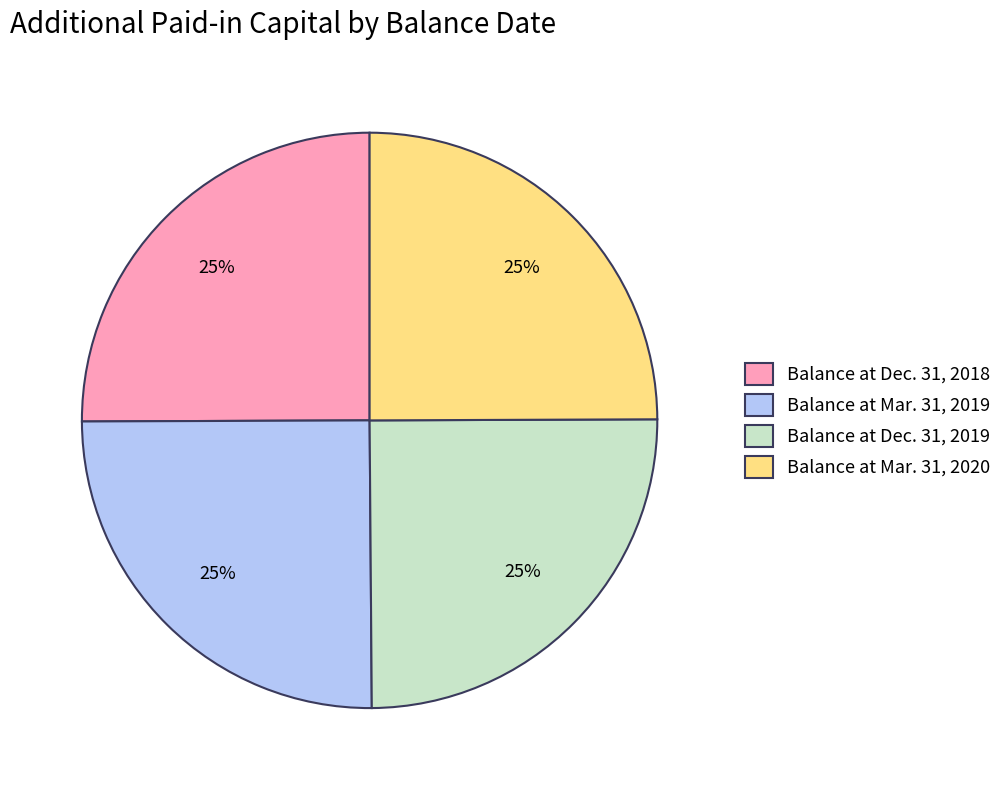

Is there a majority slice in this chart?

No